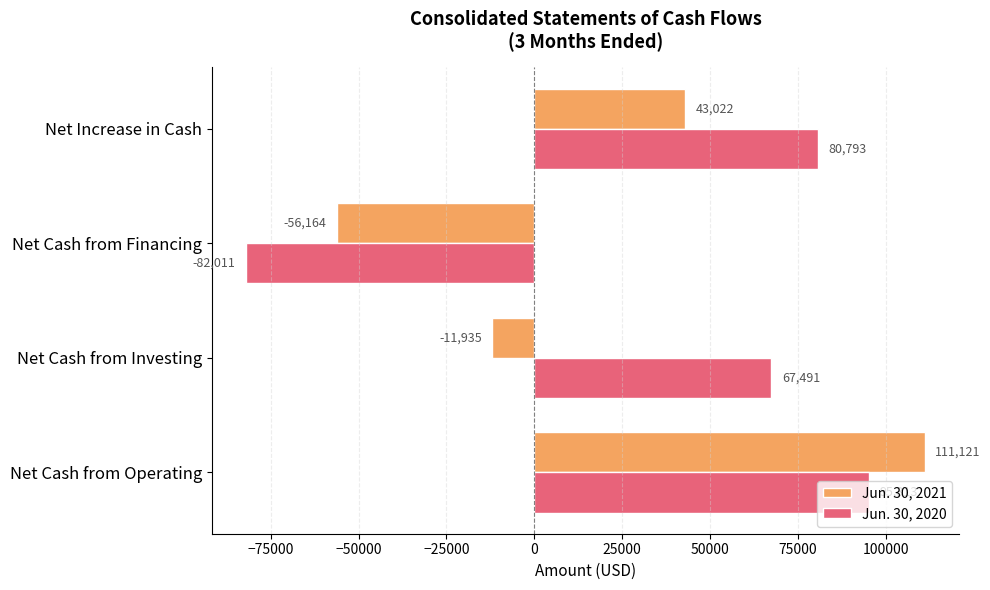

Where is Jun. 30, 2020 nearest to the value 6651?

Net Cash from Investing